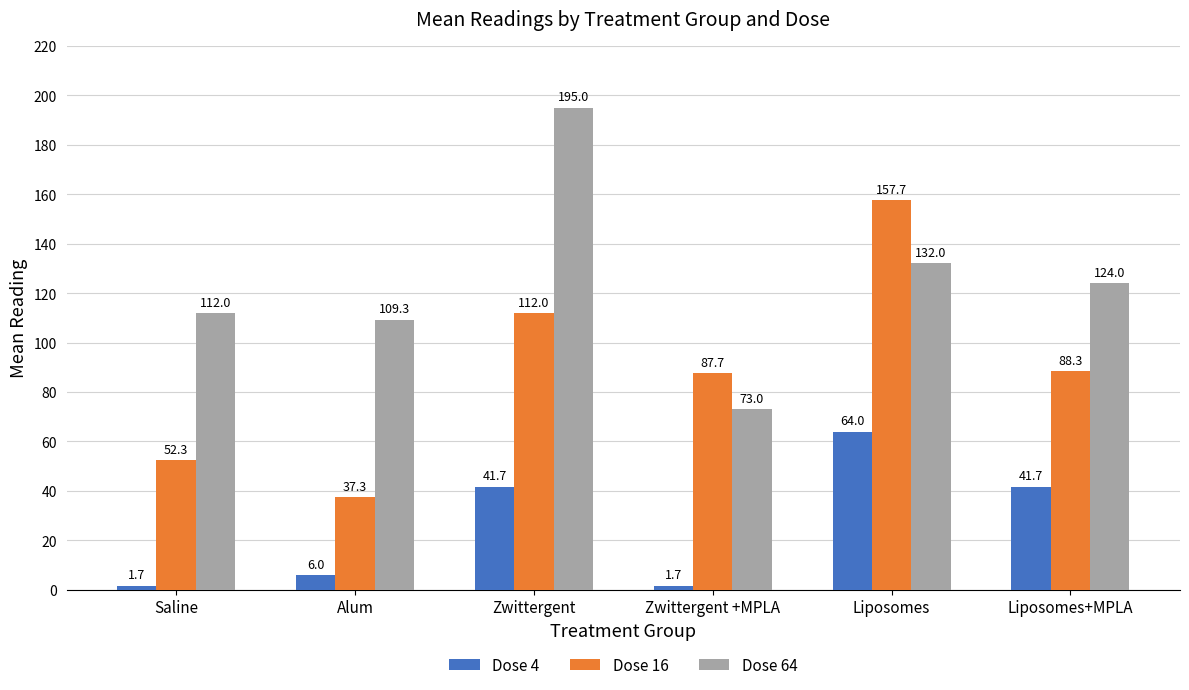

At which label does Dose 4 first exceed 41?

Zwittergent